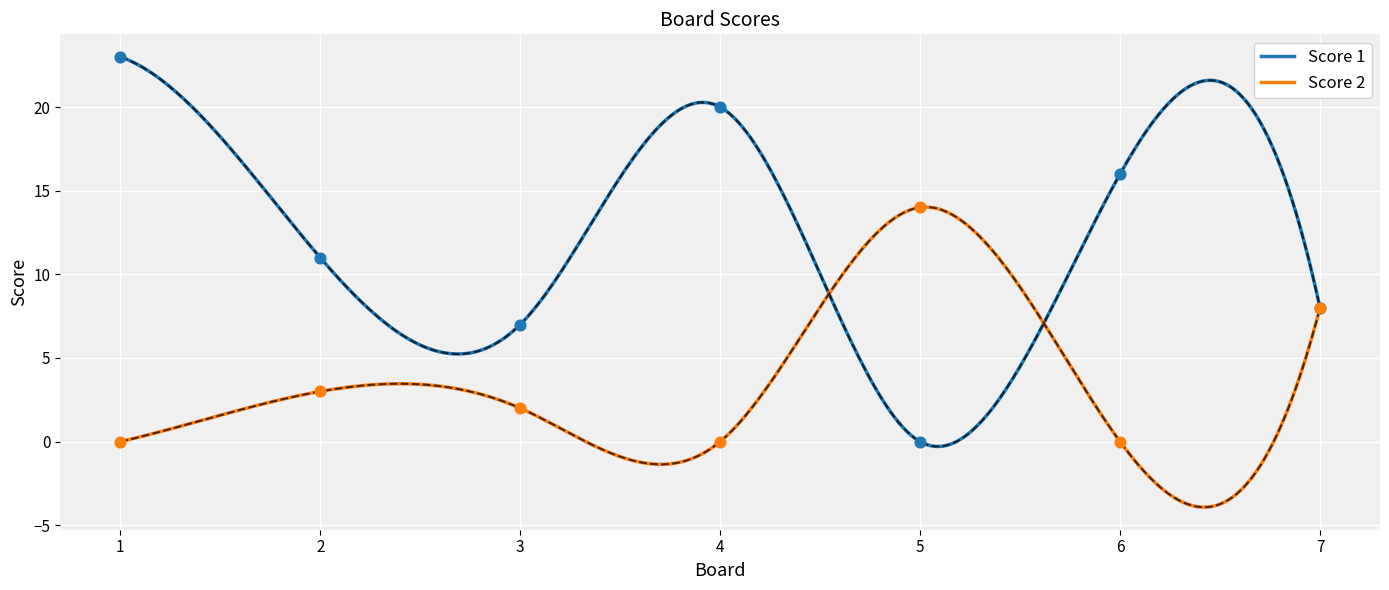

Which series has the largest total across all categories?

Score 1